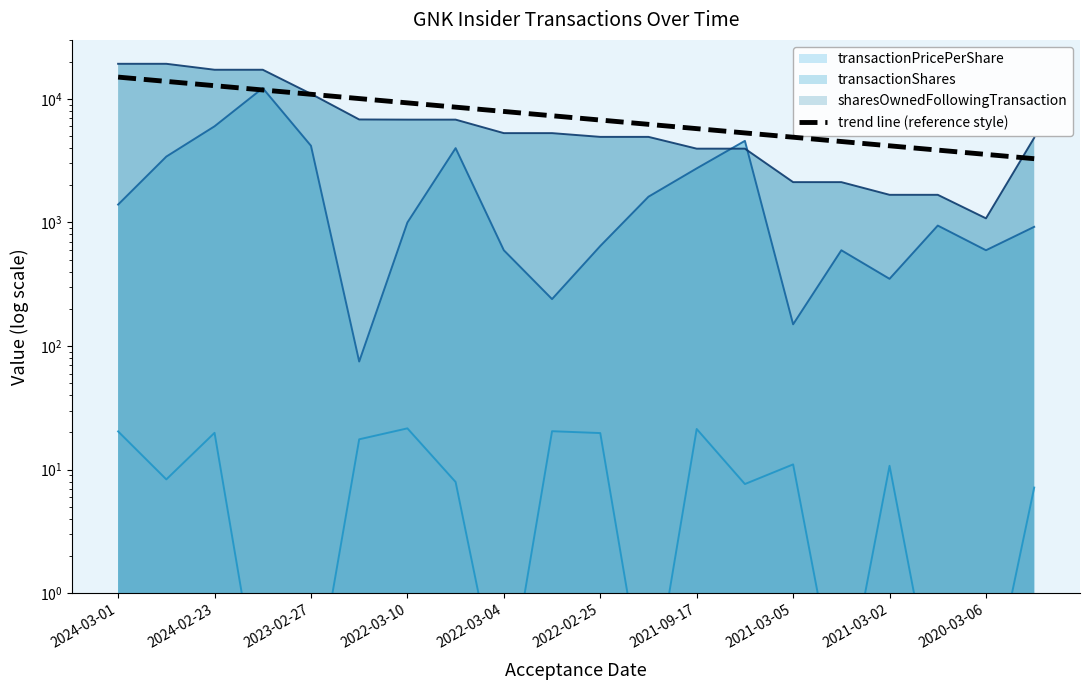

How many interior local peaks does the transactionShares series have?

5